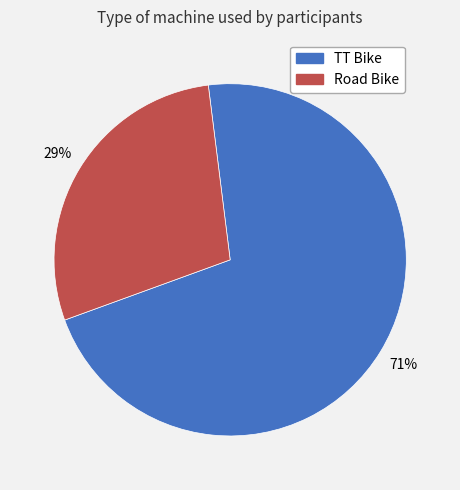

True or false: TT Bike accounts for 71% of the total.

True